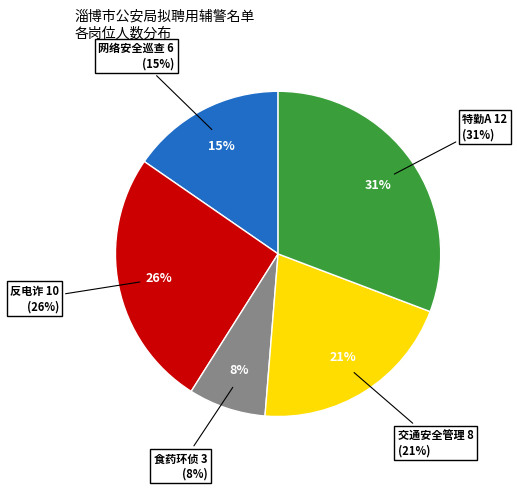

Which slice is the smallest?

食药环侦